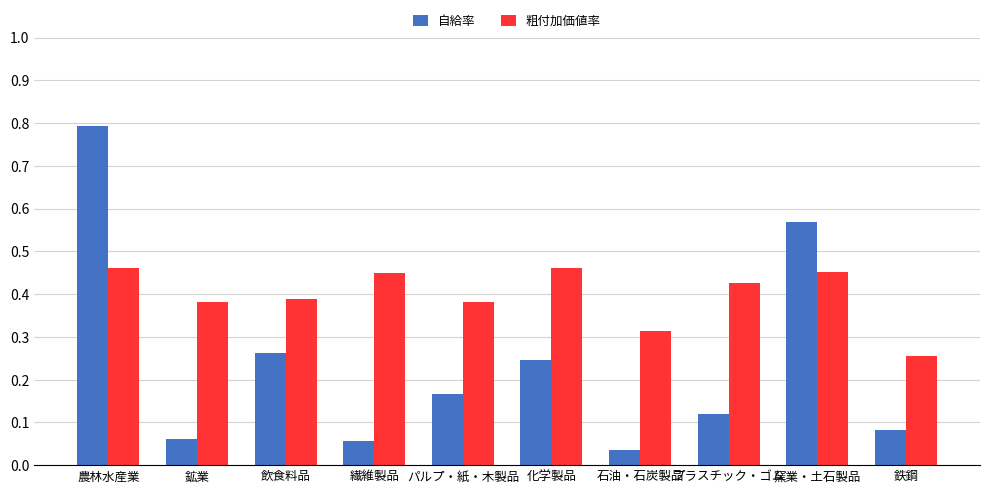

Rank the series by their average value, from highest to lowest.

粗付加価値率, 自給率